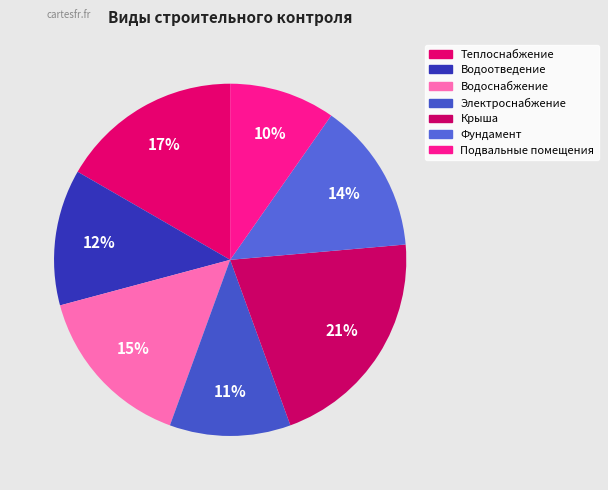

How many slices are in this pie chart?

7